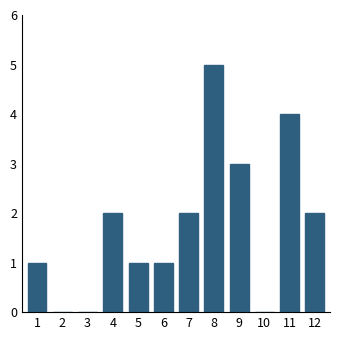

Reading right to left, what are all the values shown in this chart?

12=2	11=4	10=0	9=3	8=5	7=2	6=1	5=1	4=2	3=0	2=0	1=1